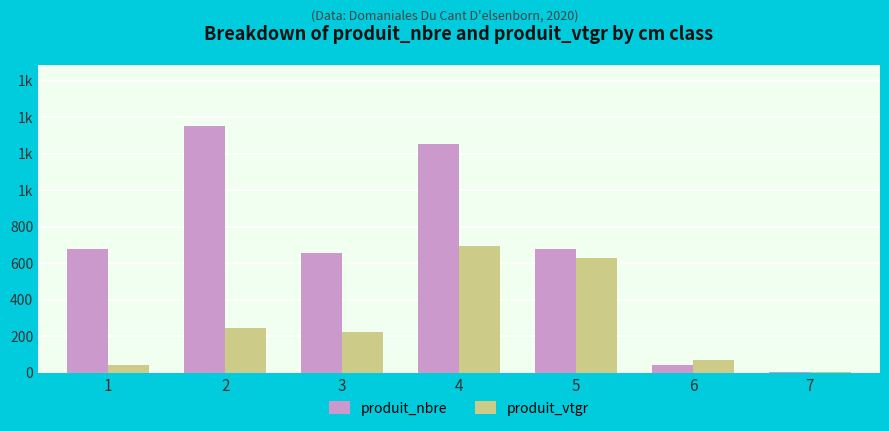

What are all the series names shown in the legend?

produit_nbre, produit_vtgr